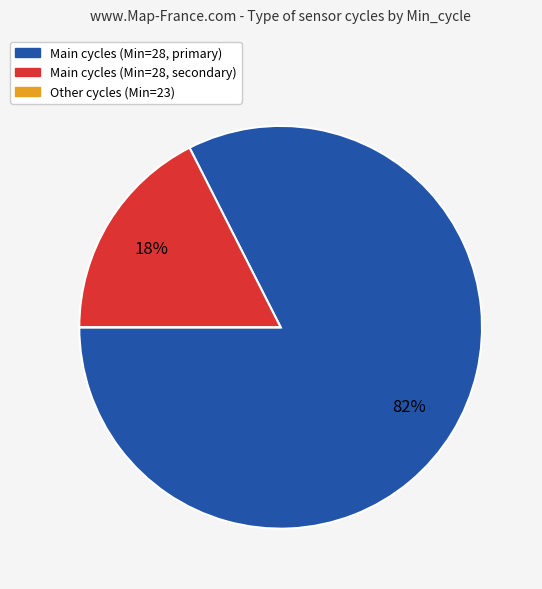

To the nearest percent, what percentage of the pie is Main cycles (Min=28, primary)?

82%